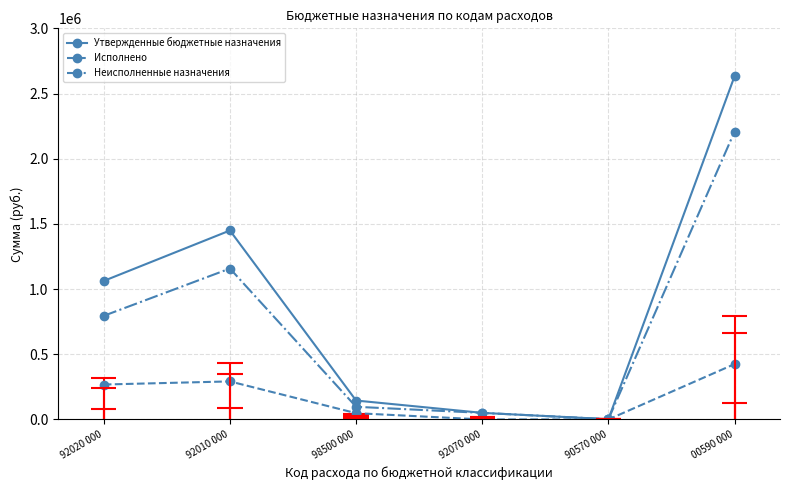

Which has a higher value, 92010 000 or 00590 000?

00590 000